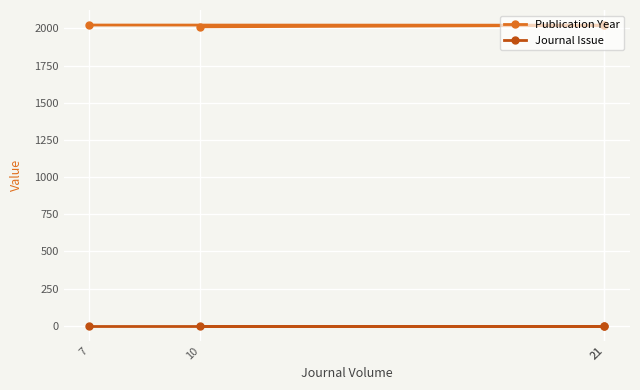

What is the sum of all Journal Issue values?

4